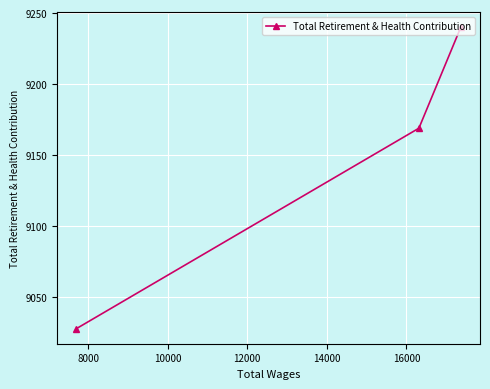

What is the smallest value displayed?

9028